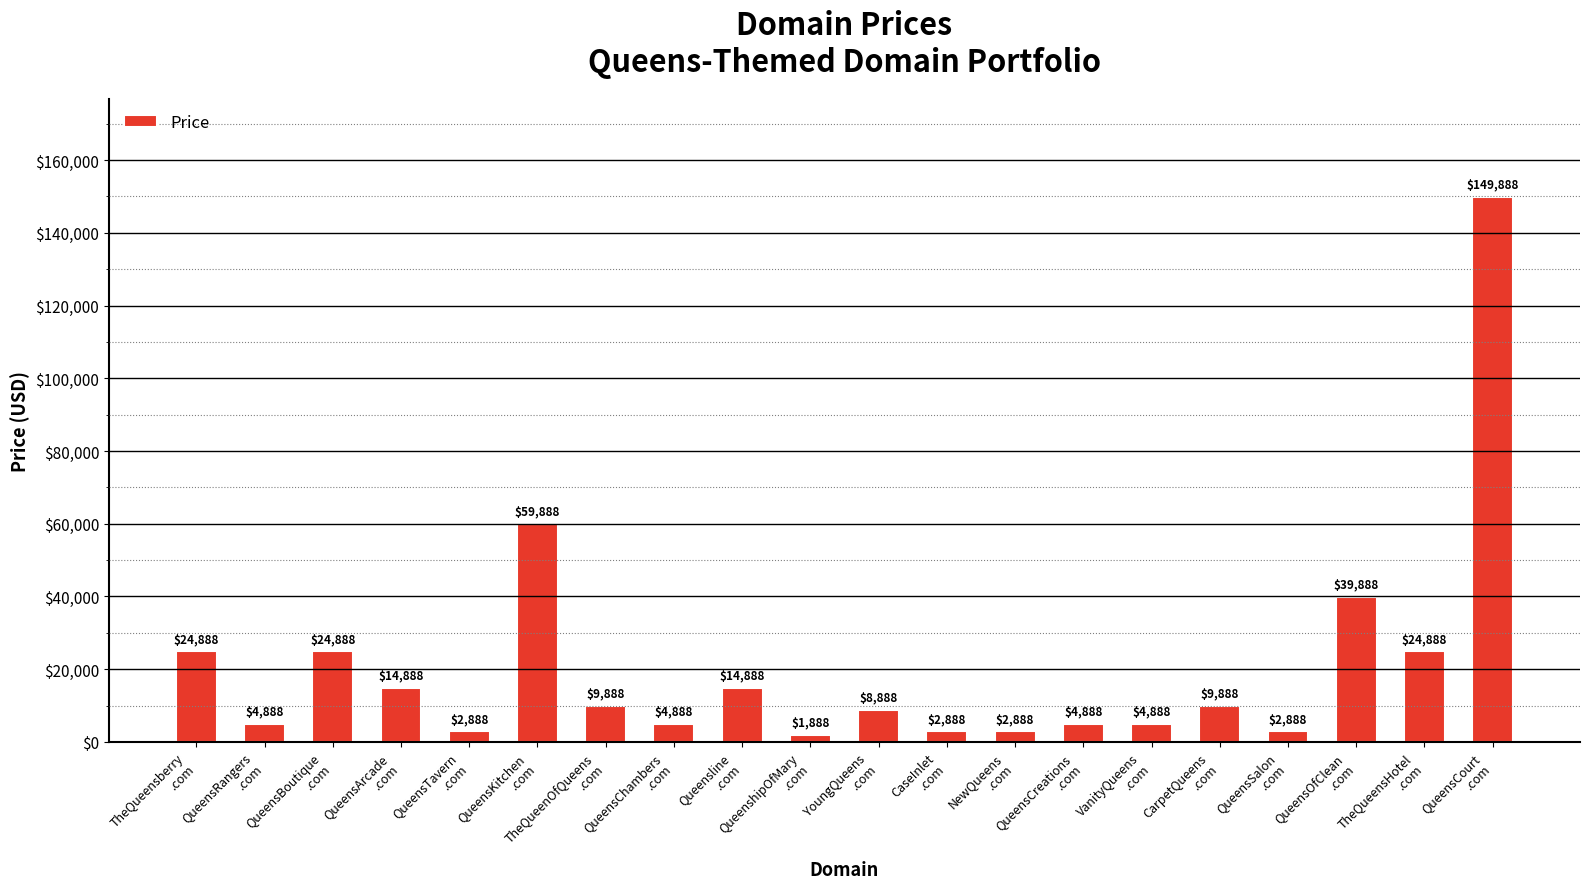

Which label corresponds to the largest value in the chart?

QueensCourt
.com